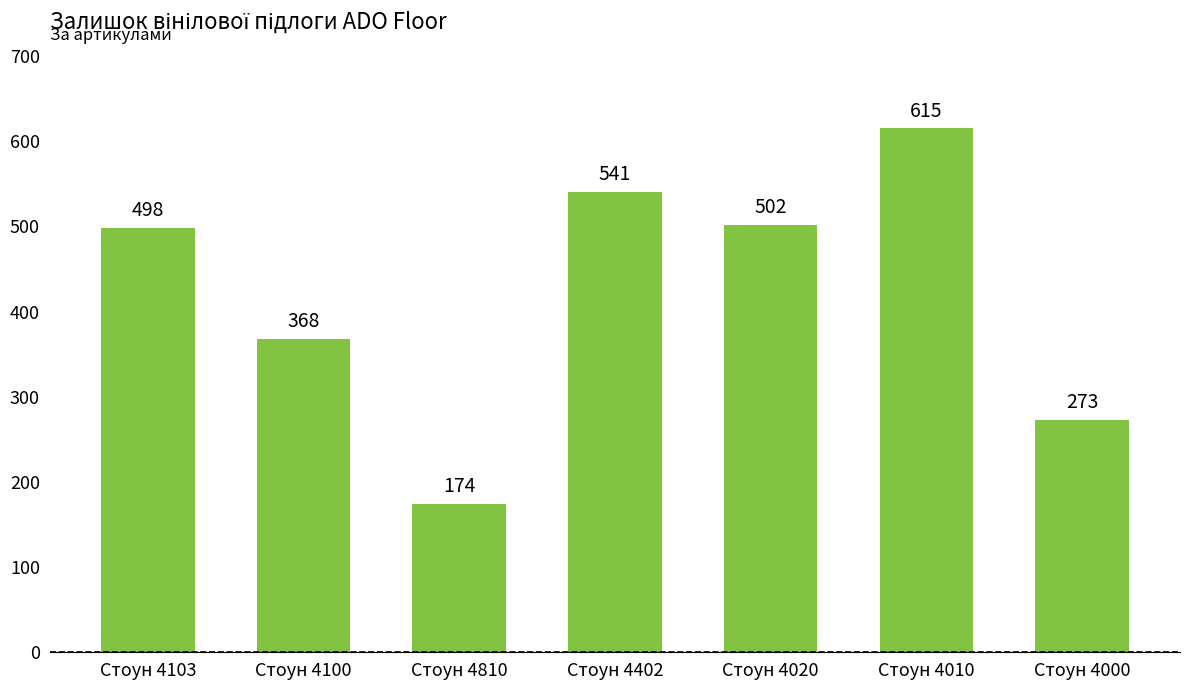

Does the chart contain stacked bars?

No